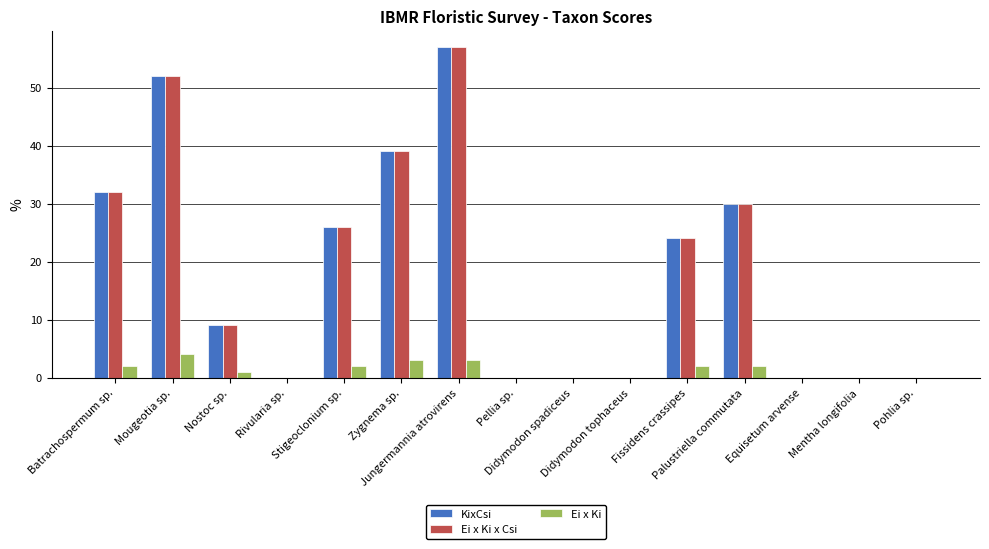

What is the highest value of the KixCsi series?

57